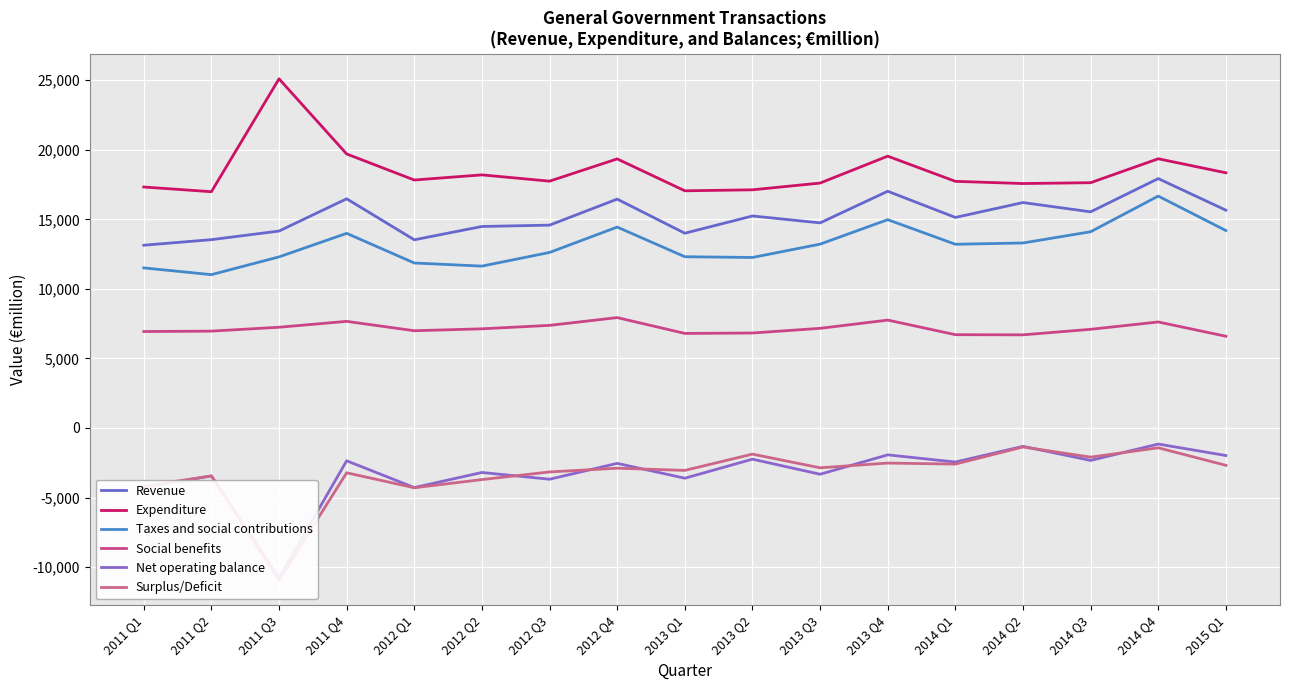

How many data points in Surplus/Deficit are less than -2892?

8